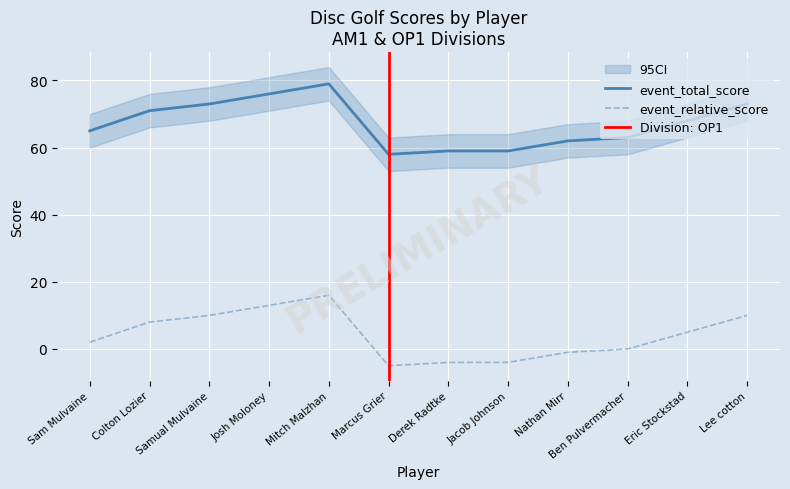

What is the difference between the maximum and minimum values in the event_total_score series?

21